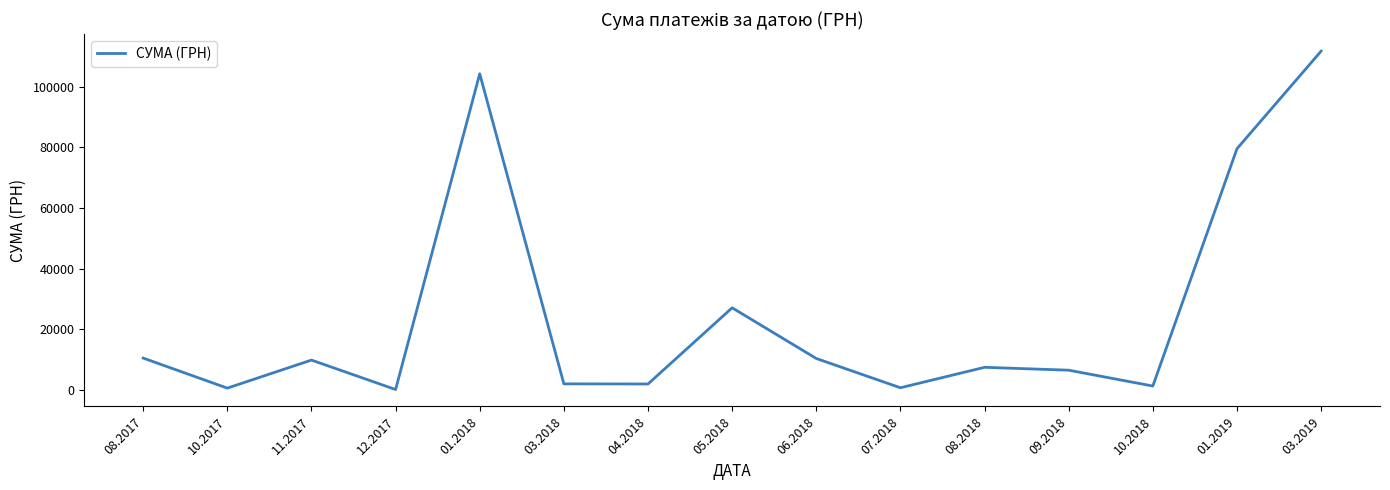

Between 09.2018 and 03.2019, which is larger?

03.2019